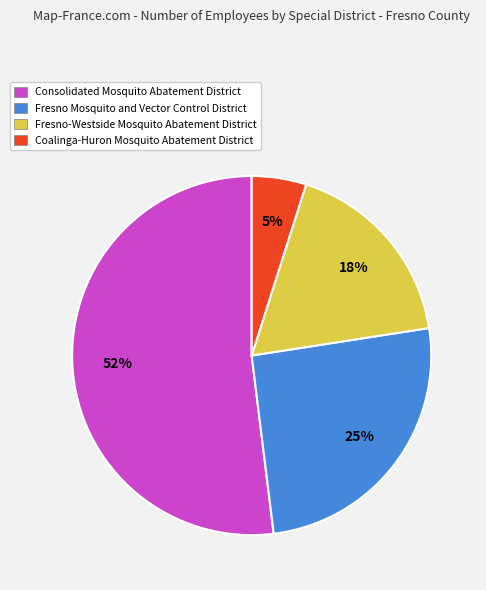

Which category accounts for the majority?

Consolidated Mosquito Abatement District